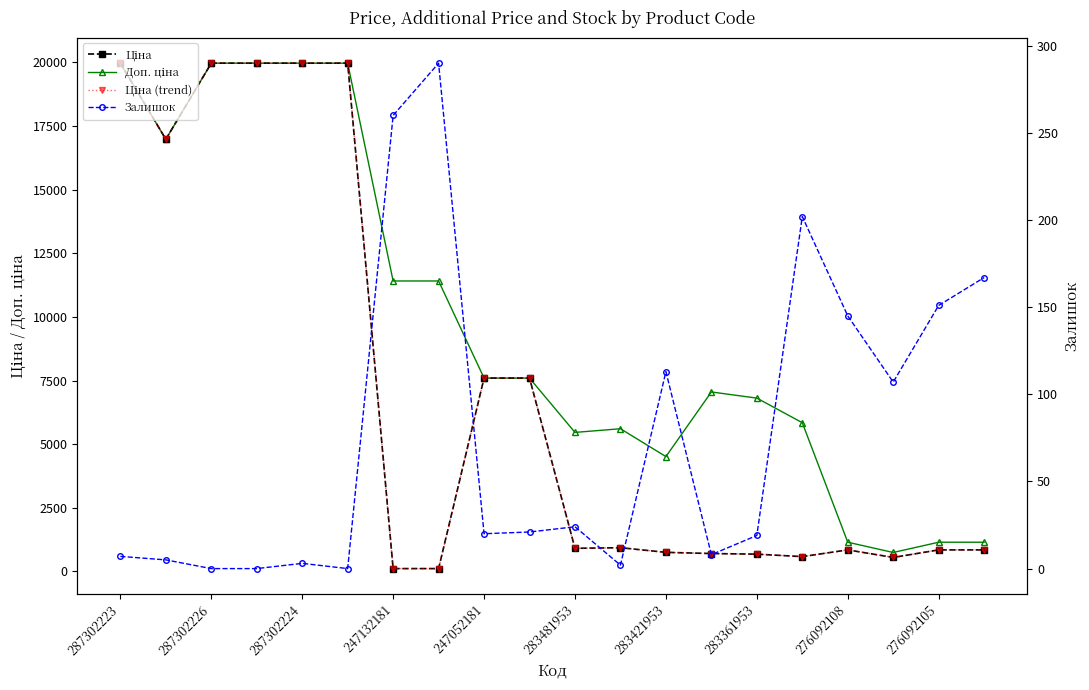

Rank the series at 283481953 from highest to lowest value.

Доп. ціна, Ціна, Ціна (trend), Залишок